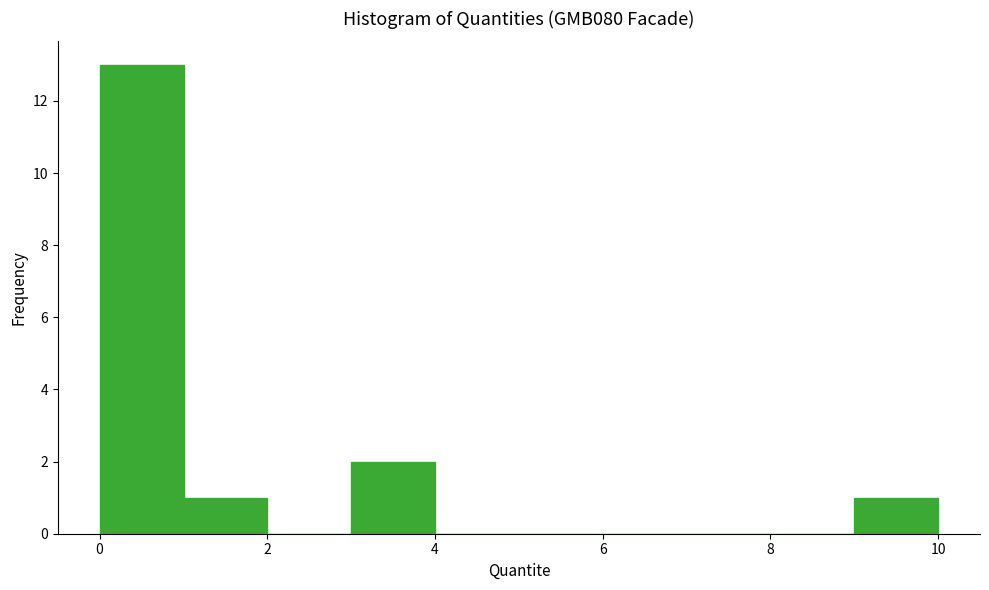

What is the height of the bar covering 9 to 10 on the x-axis? Neither the bar edges nor the heights are printed on the chart, so give them approximately, as read against the axes.

1